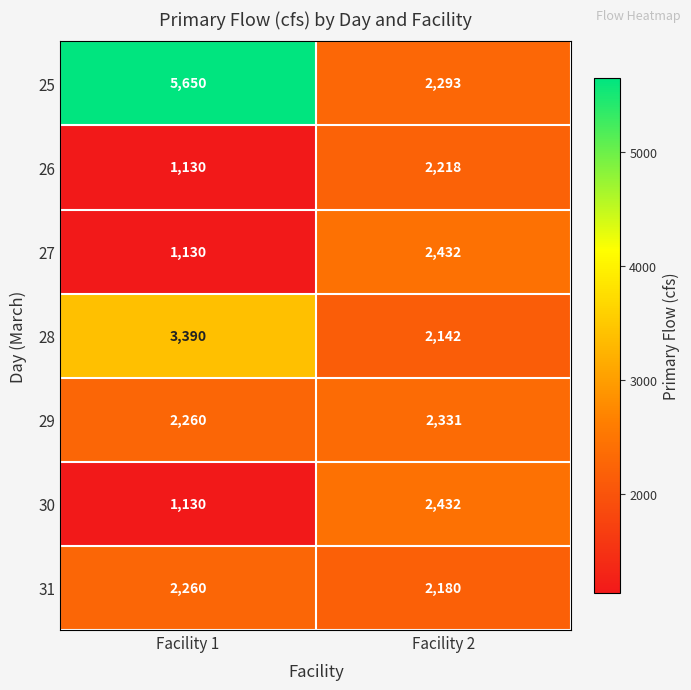

Which series has the widest spread of values?

25